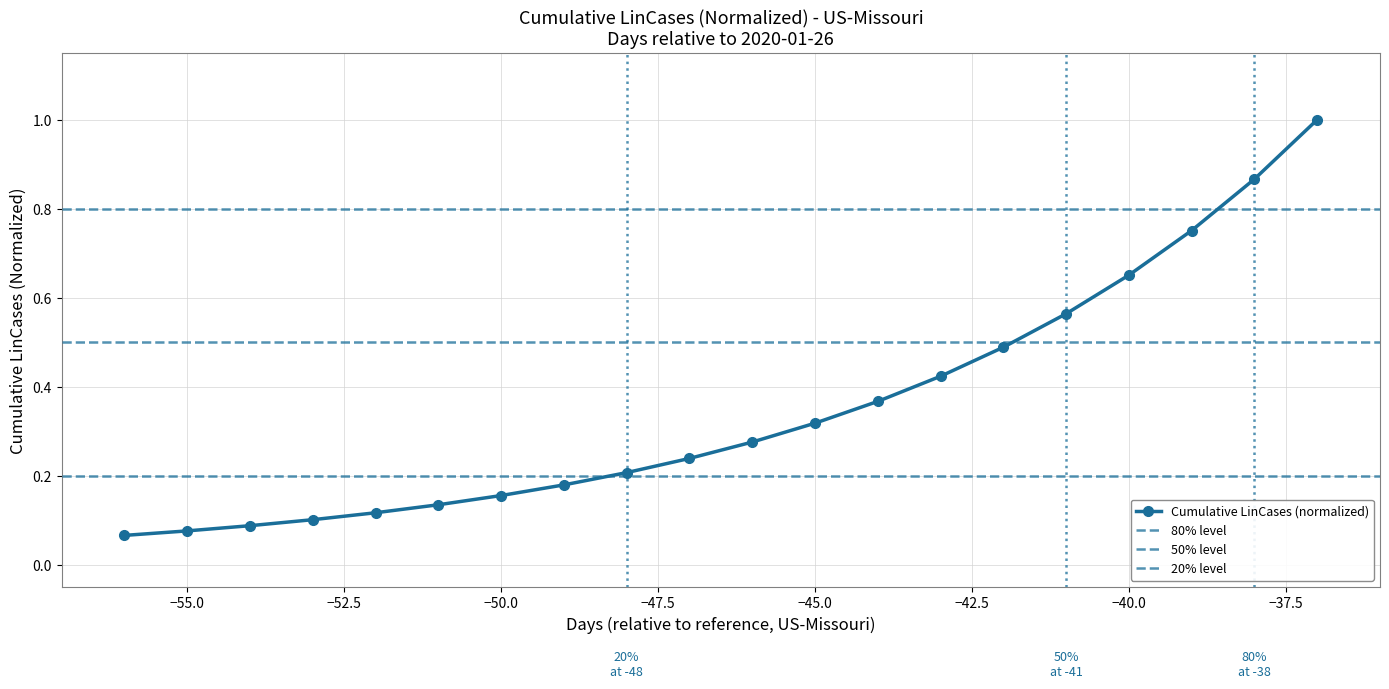

How many lines are shown in the chart?

1